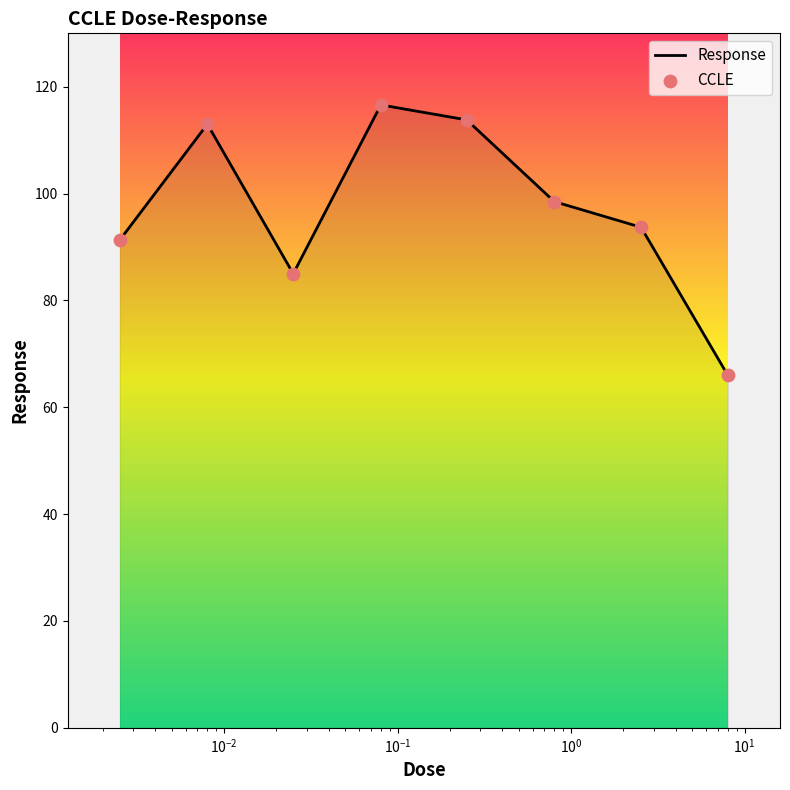

What is the maximum value shown in the chart?

116.6